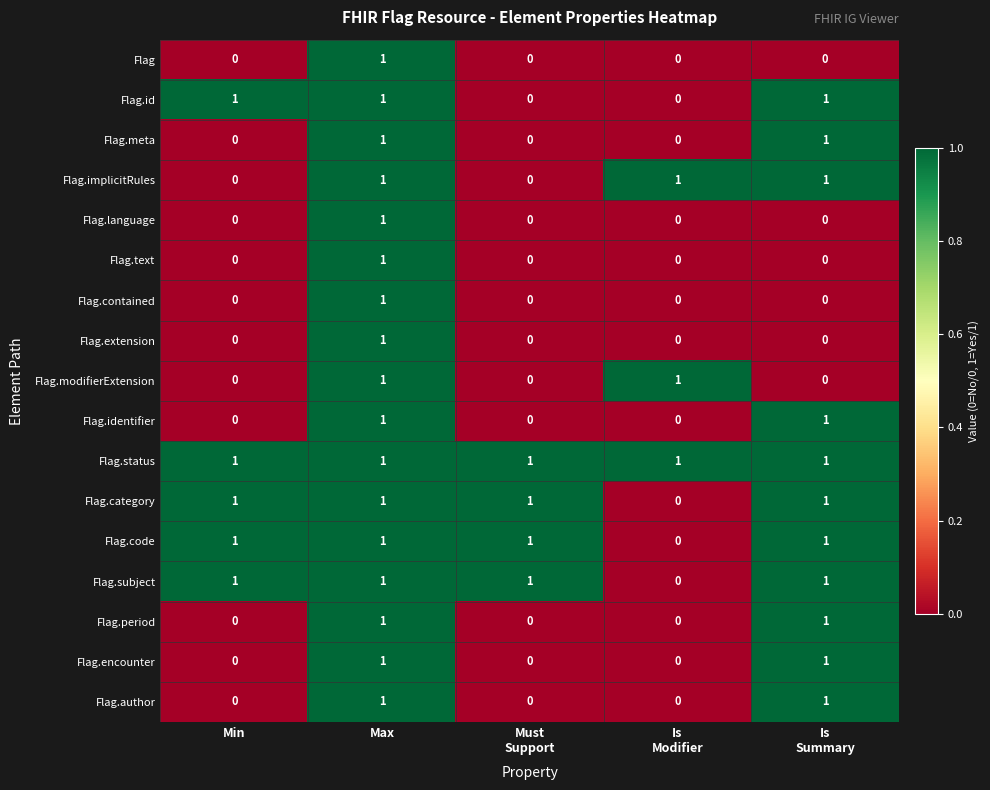

Count the Flag.text values in the range 0 to 1.

5